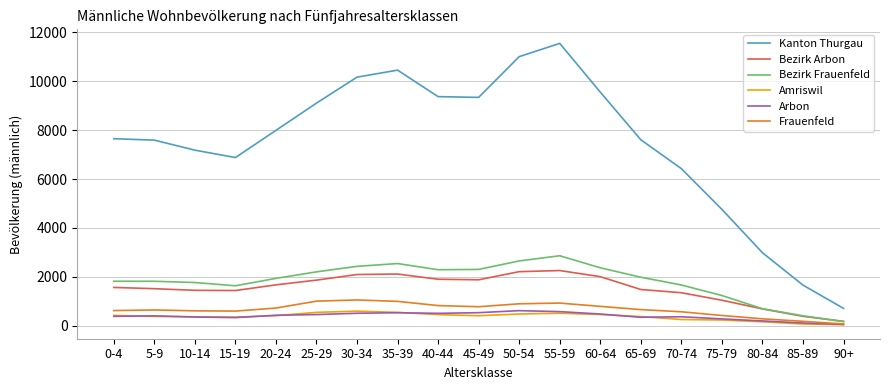

Is the value of Kanton Thurgau at 85-89 greater than the value of Bezirk Frauenfeld at 90+?

Yes